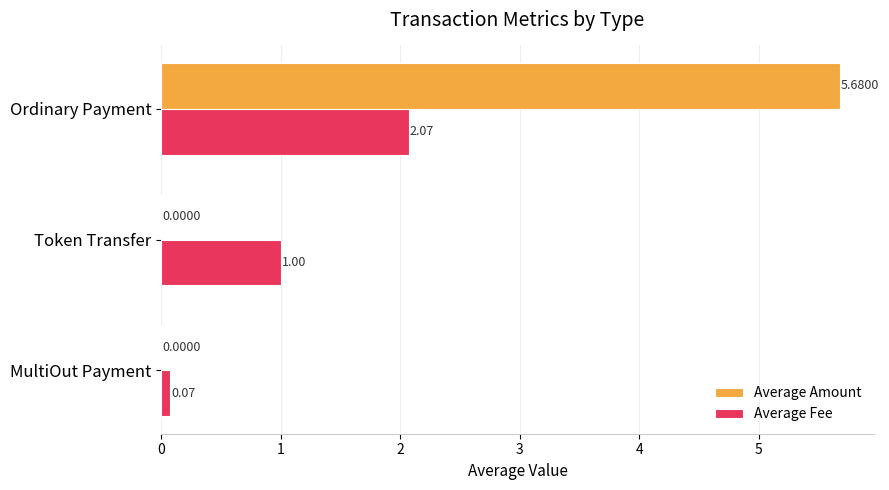

Which category has the highest value across all series?

Ordinary Payment